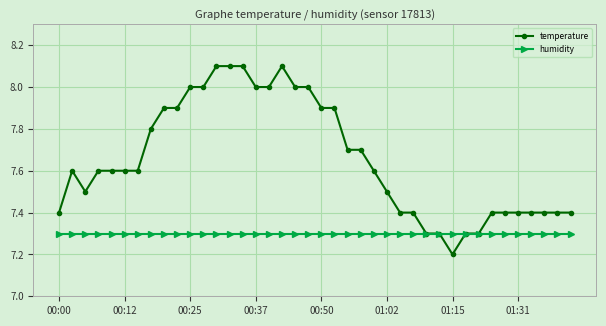

The value of temperature at 00:00 is 2.4. True or false?

False